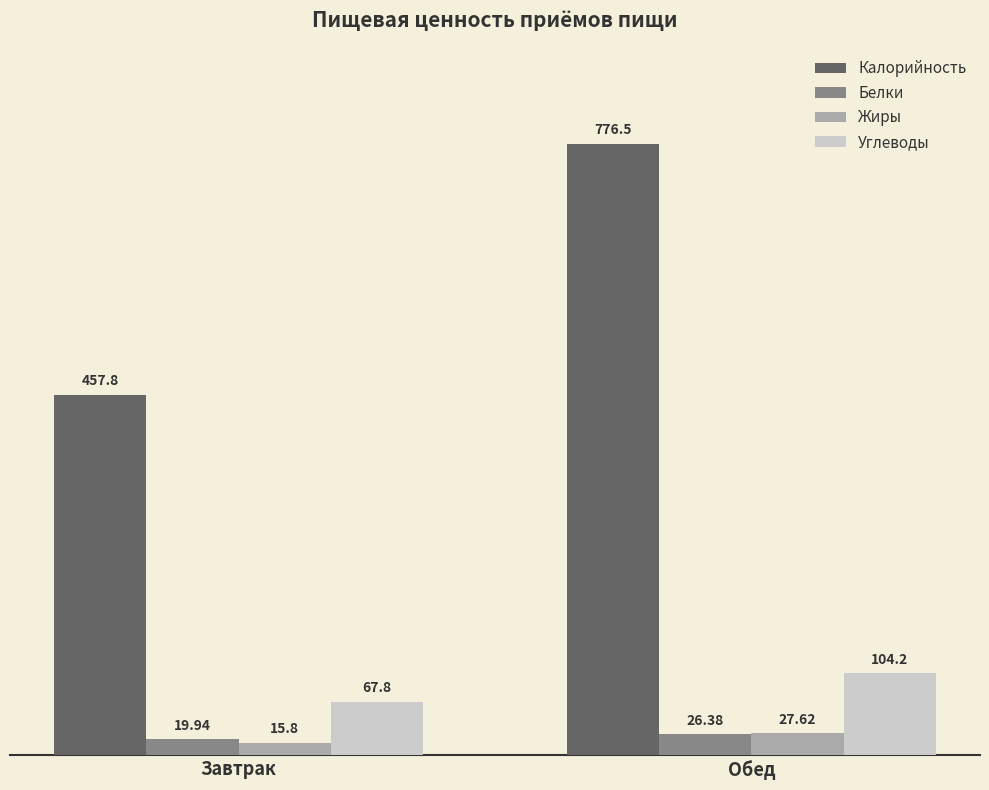

Which series changed the most between Завтрак and Обед?

Калорийность